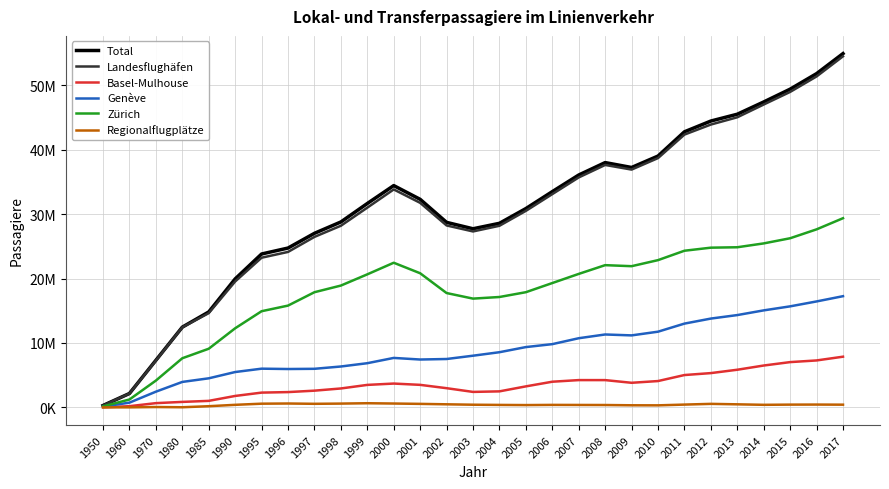

Does the chart display data point markers on the line(s)?

No